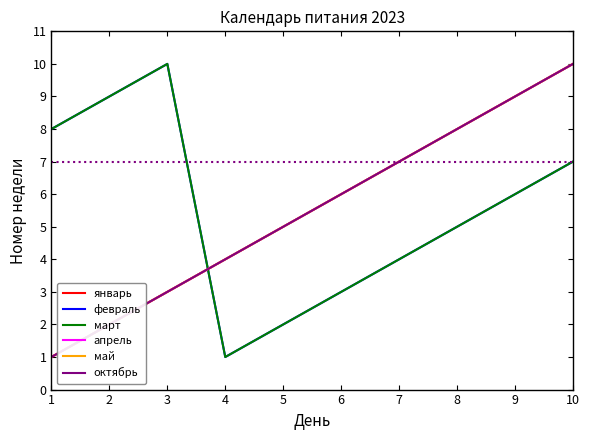

How many lines are shown in the chart?

6